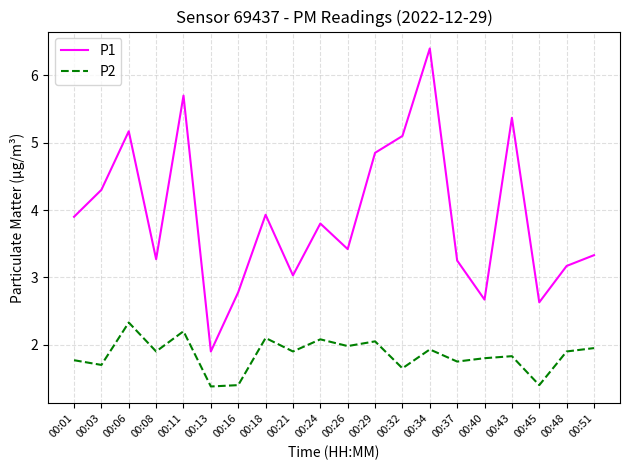

Which series has the largest range (max minus min)?

P1